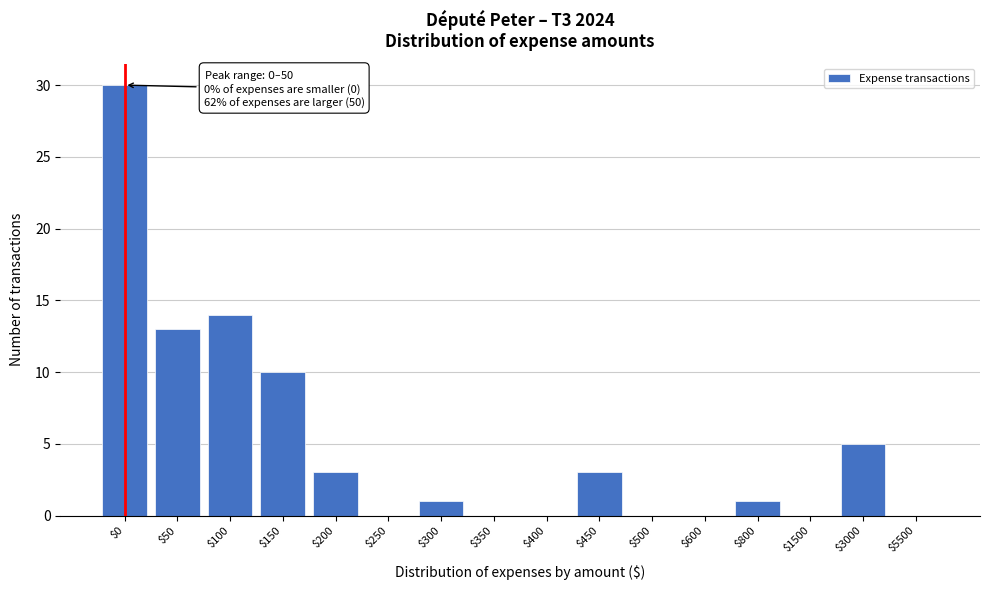

At which category does the chart reach its peak across all series?

$0